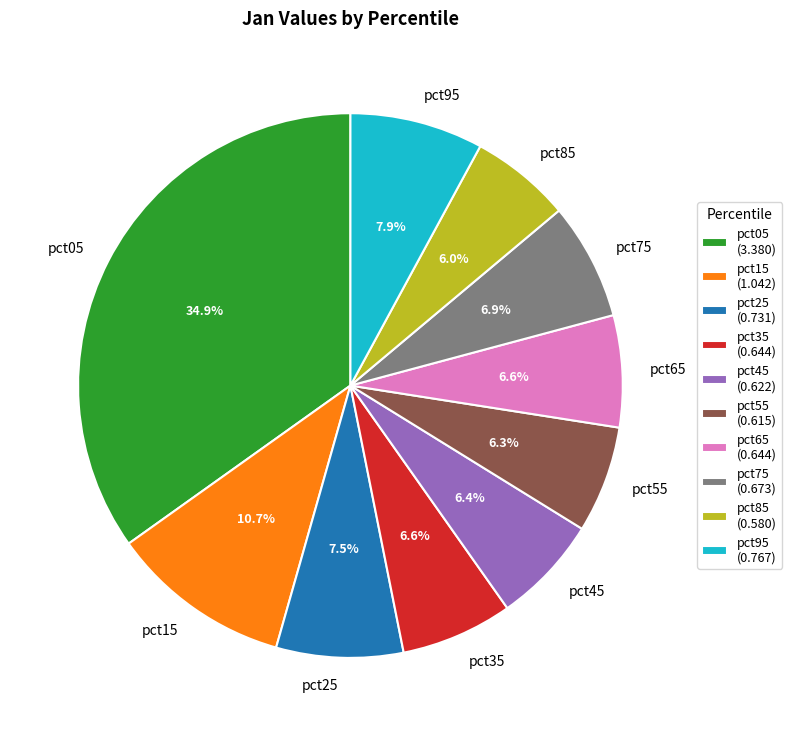

To the nearest percent, what portion does pct45 represent?

6%